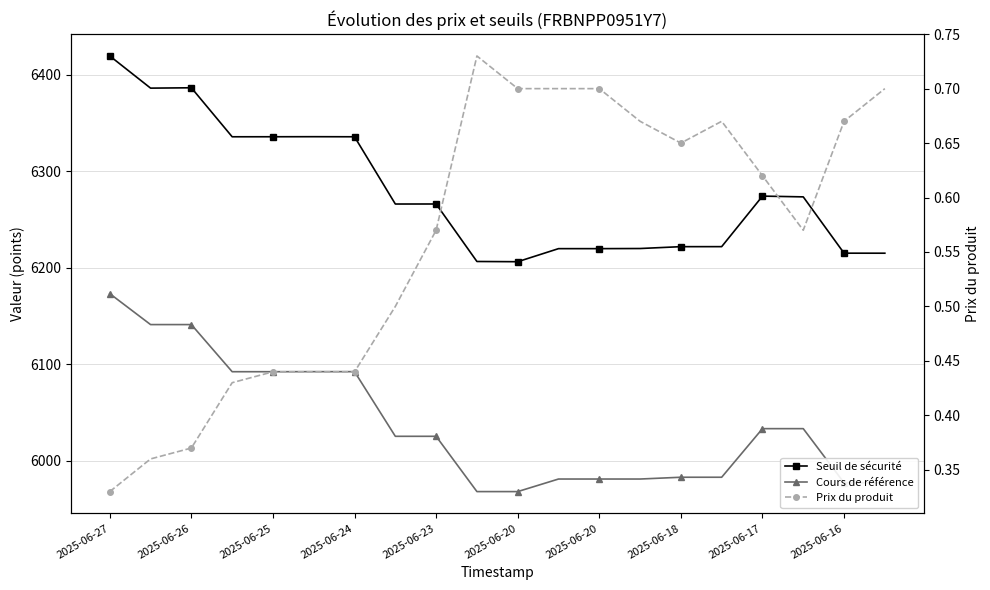

What is the minimum value shown in the chart?

0.3